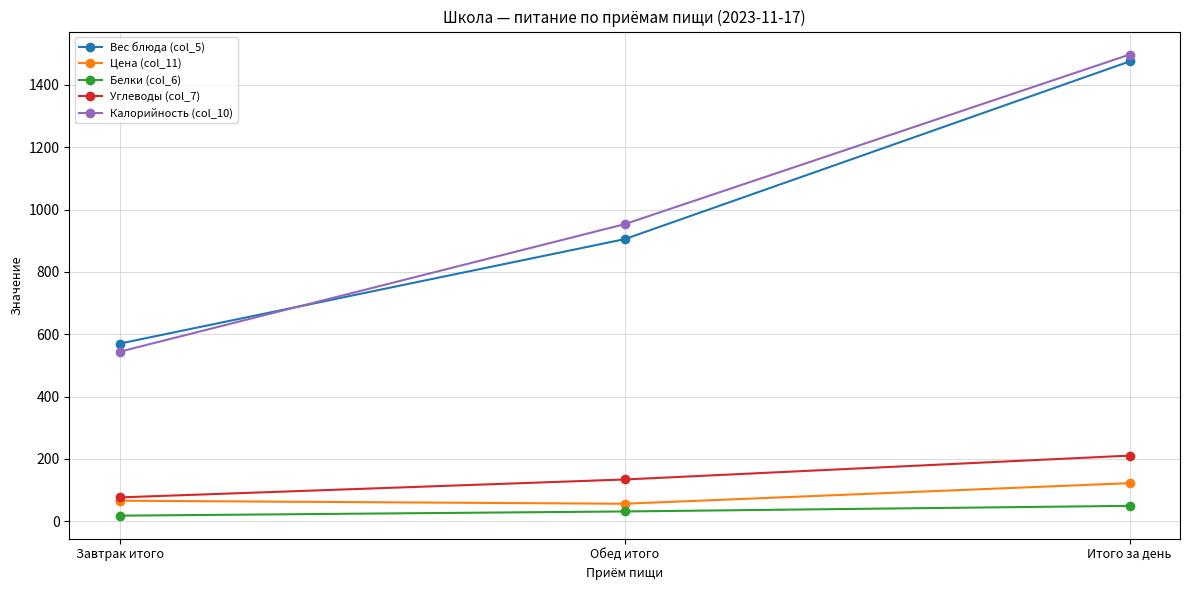

What is the difference between the maximum and second lowest values in the Белки (col_6) series?

18.0